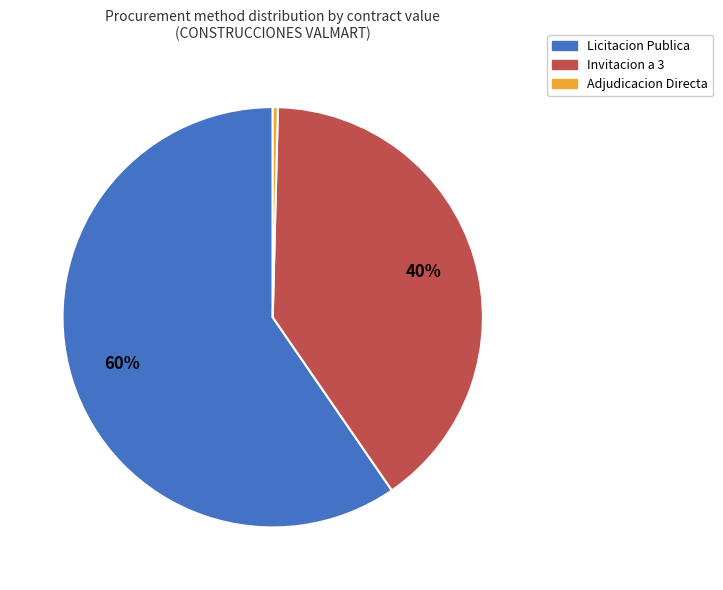

To the nearest percent, what is the difference between the Adjudicacion Directa and Invitacion a 3 slice percentages?

40%